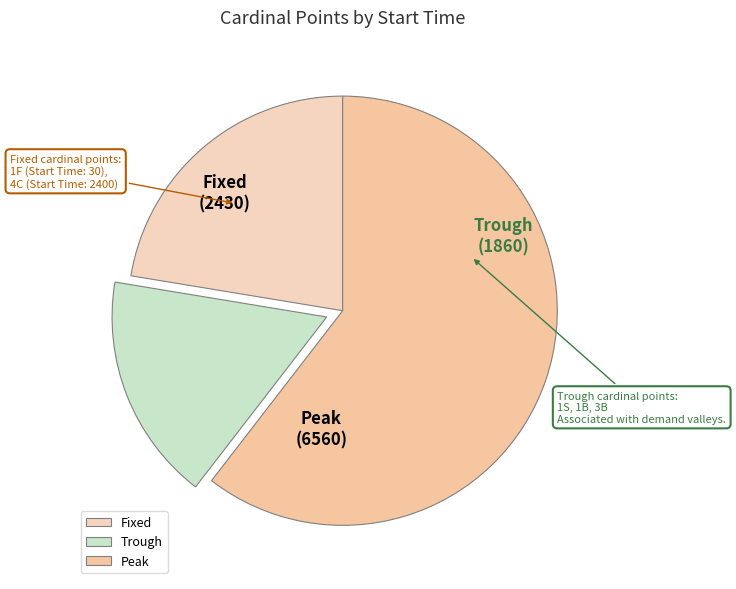

Is there any slice that represents more than half of the pie?

Yes